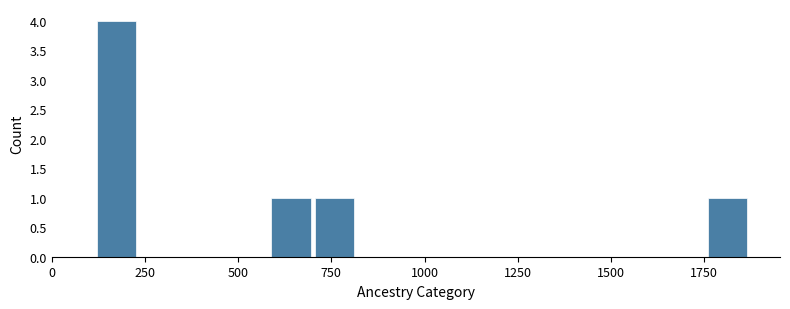

Around what value on the x-axis is the tallest bar? Give the approximate position of its centre, as read against the axis.

150